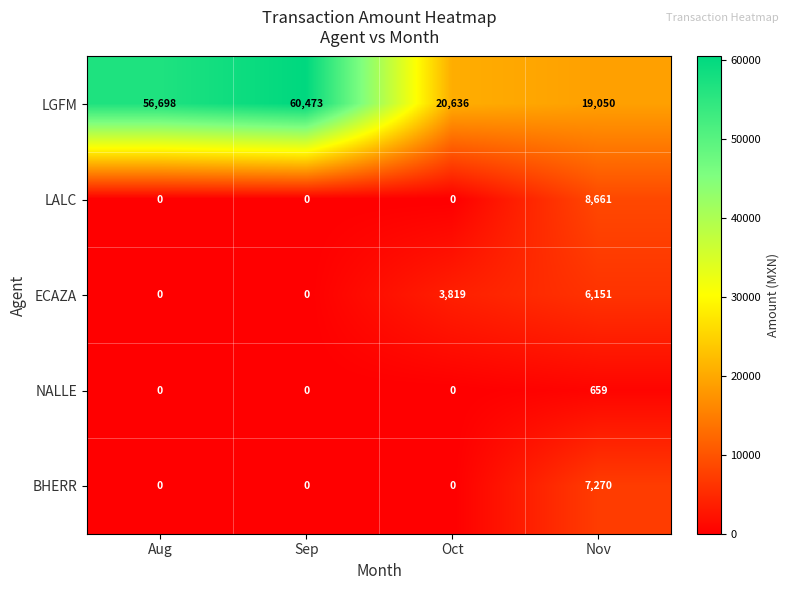

What is the difference between the BHERR values at Nov and Aug?

7270